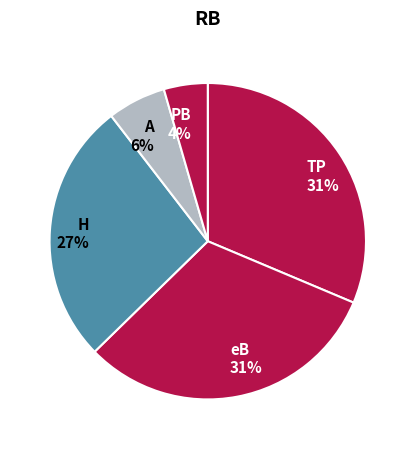

Is the sum of eB 31% and PB 4% greater than half?

No